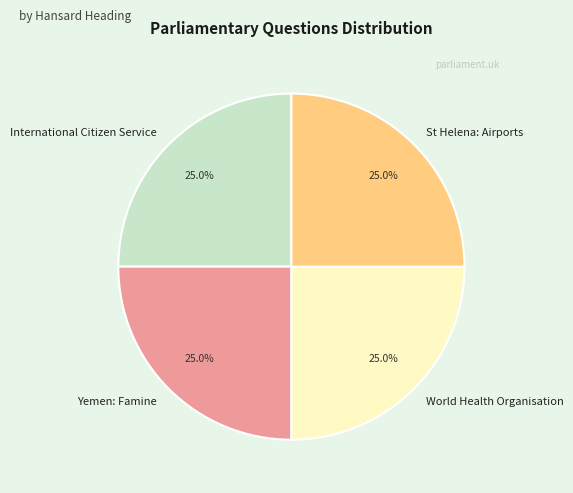

How many segments does this pie chart have?

4